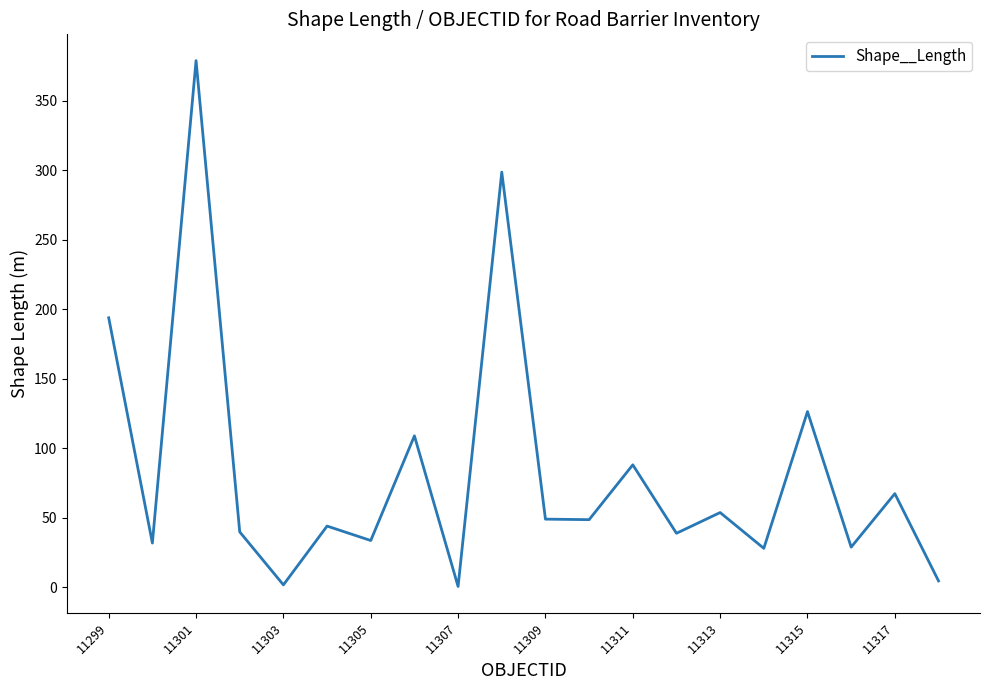

What is the greatest value displayed?

378.8